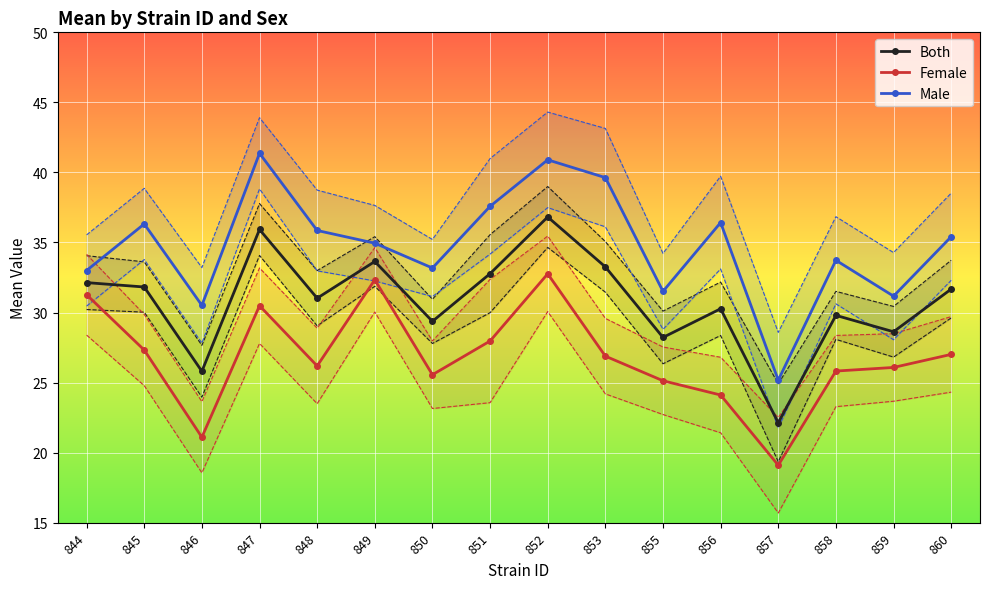

How many data points in Both are above 31?

9